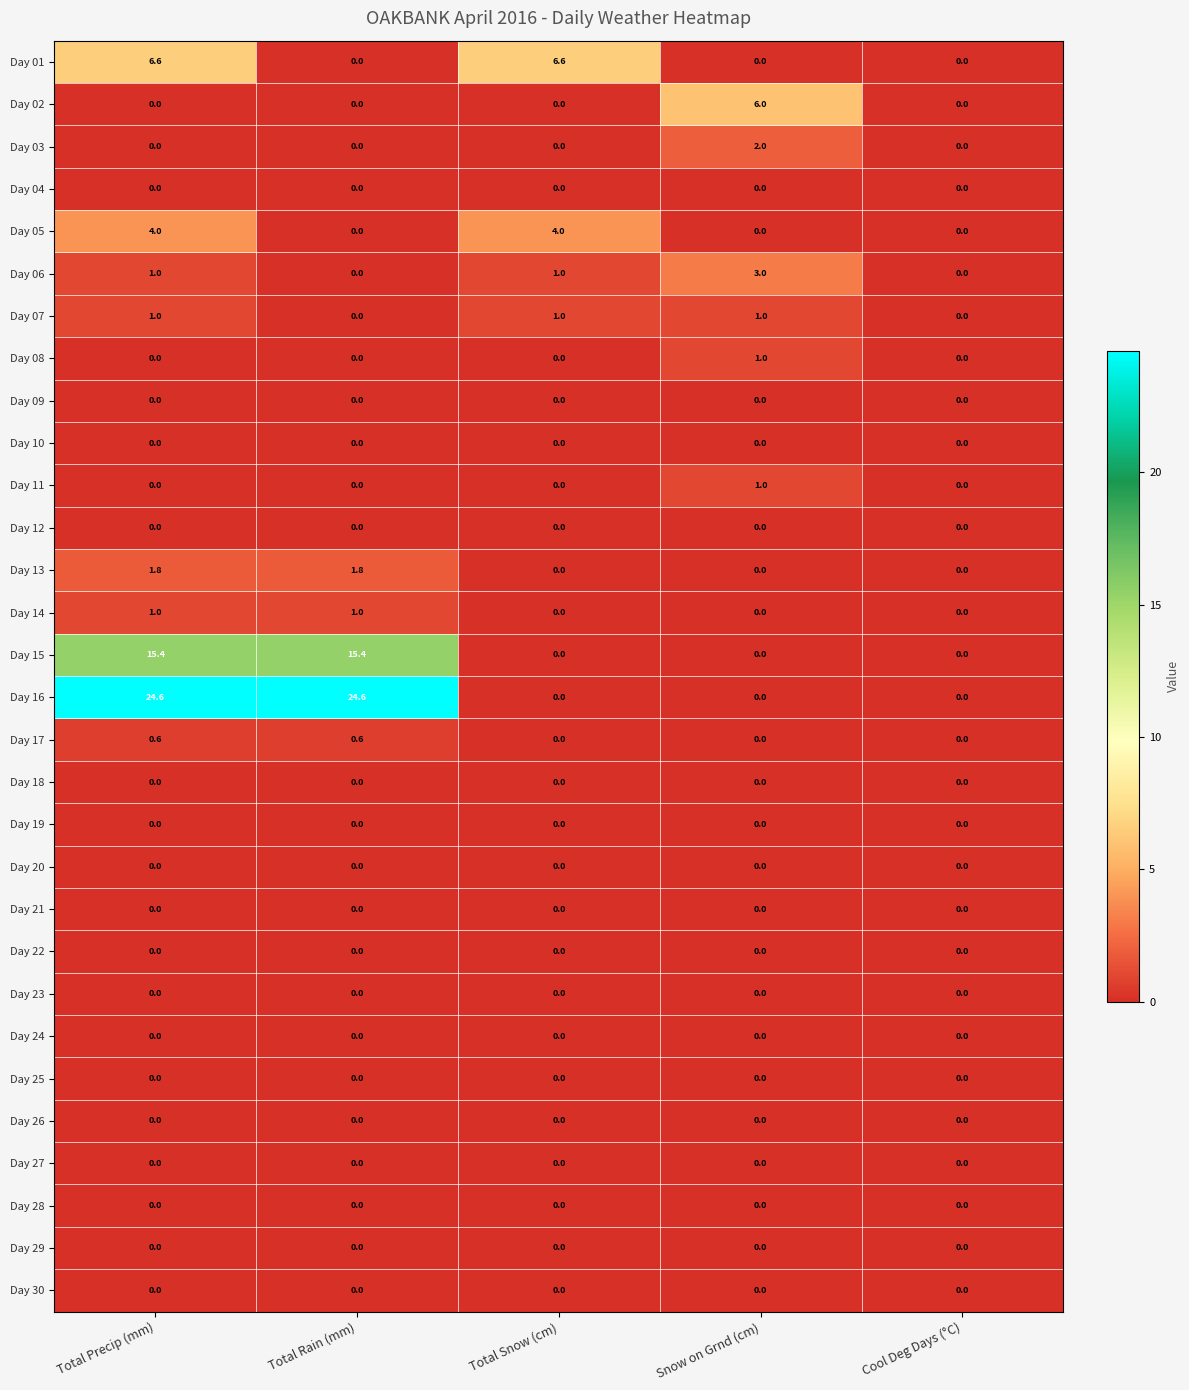

What is the maximum value for Day 07?

1.0